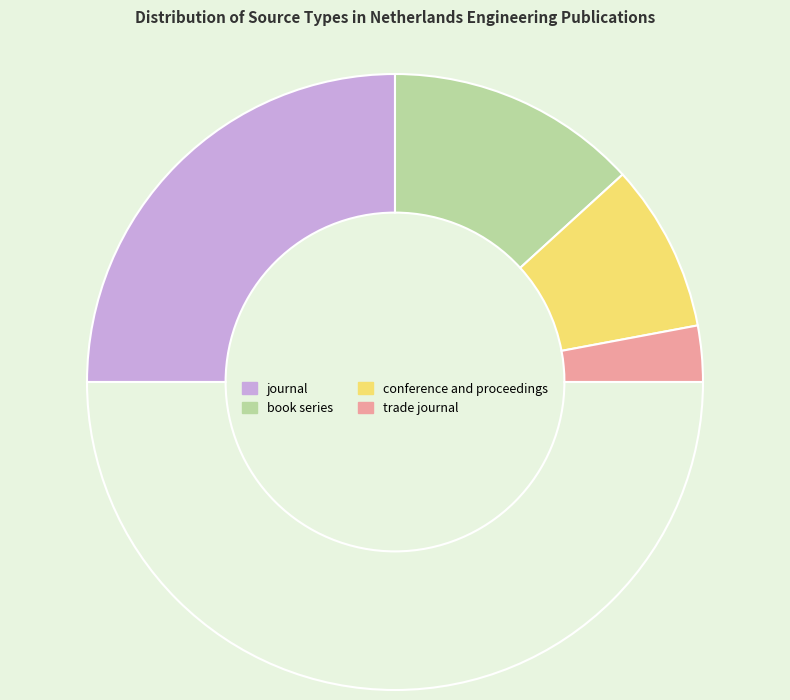

Count the number of slices in the pie.

5